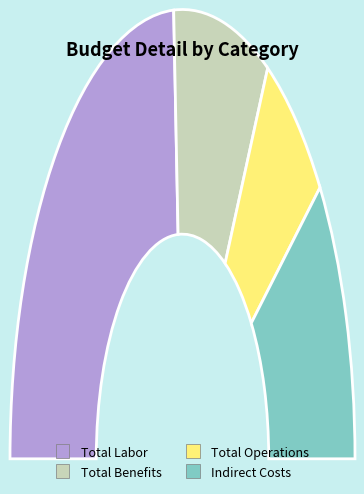

To the nearest percent, what is the difference between the largest and smallest slice percentages?

35%